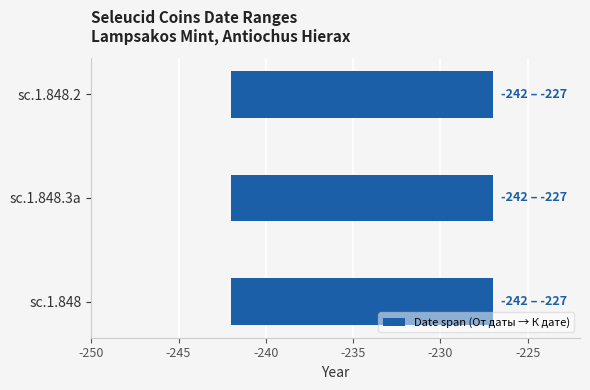

Is it true that К дате equals -349 at sc.1.848.3a?

False